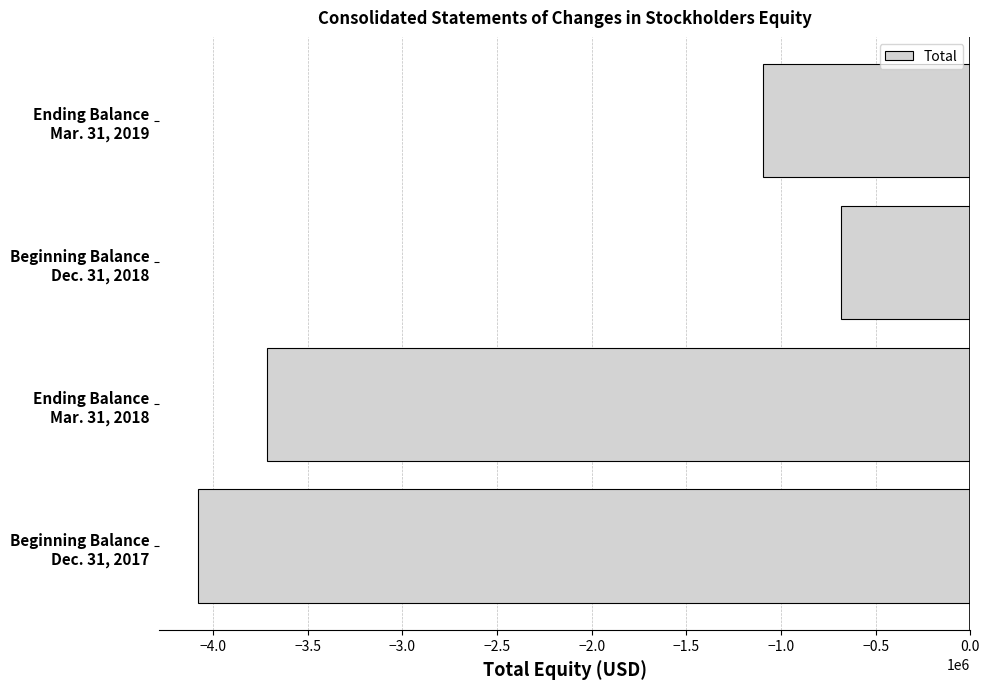

How many values are between -3712930 and -682986?

3